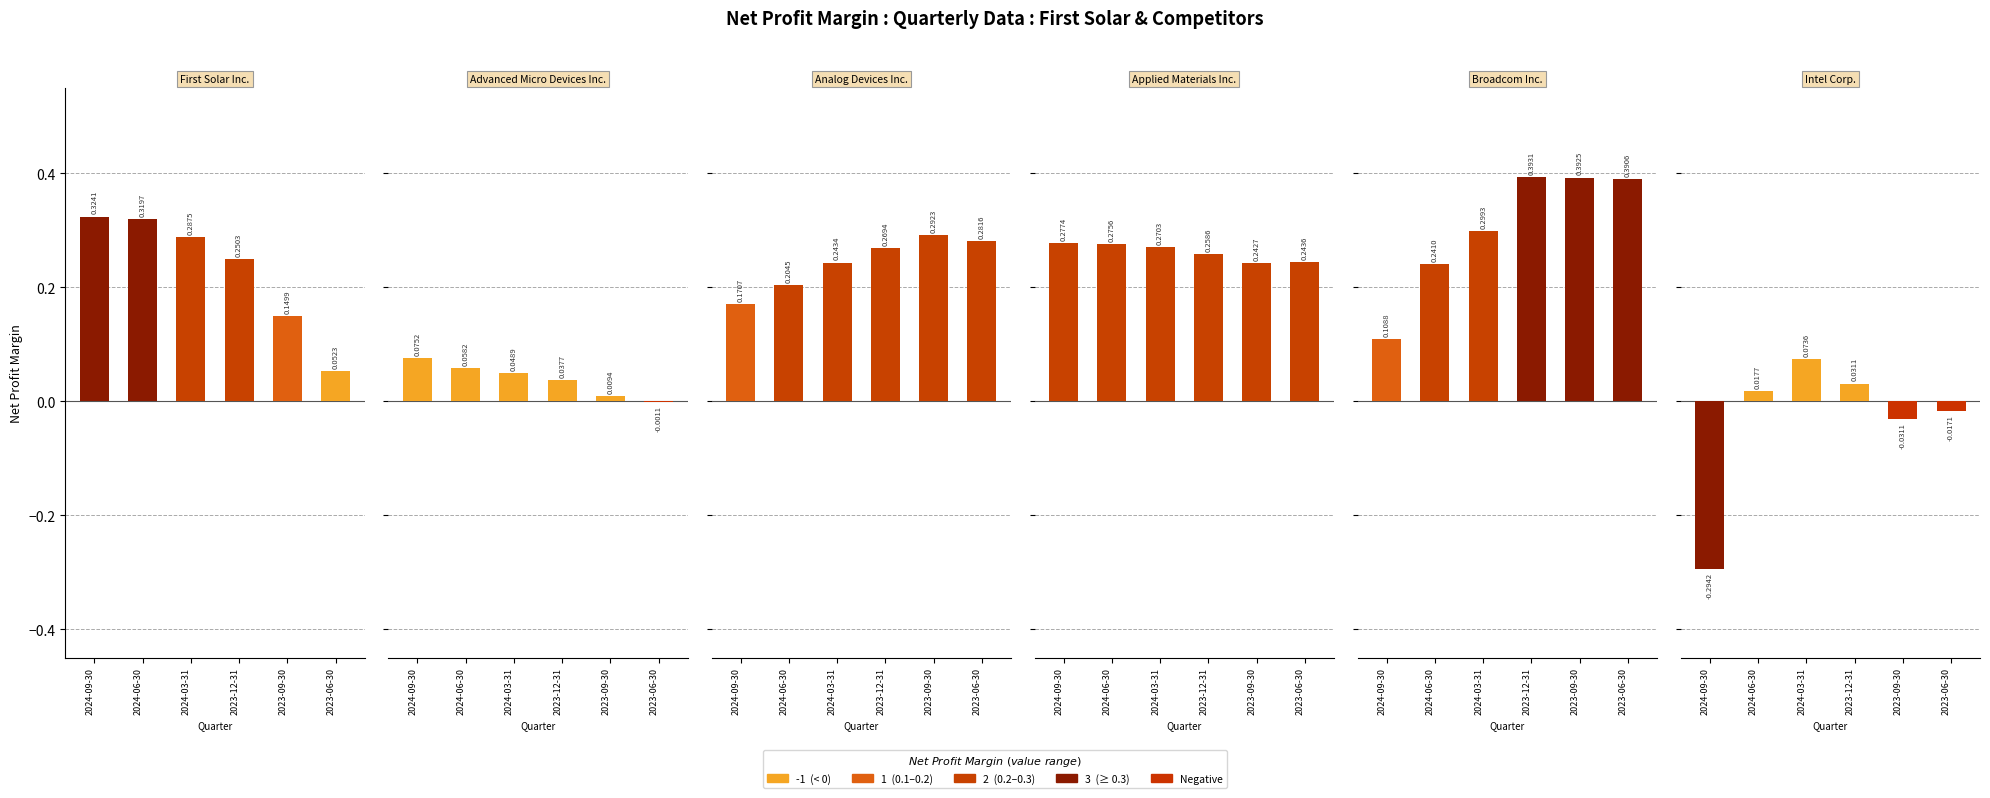

Is it true that Broadcom Inc. equals 0.0 at 2024-09-30?

False